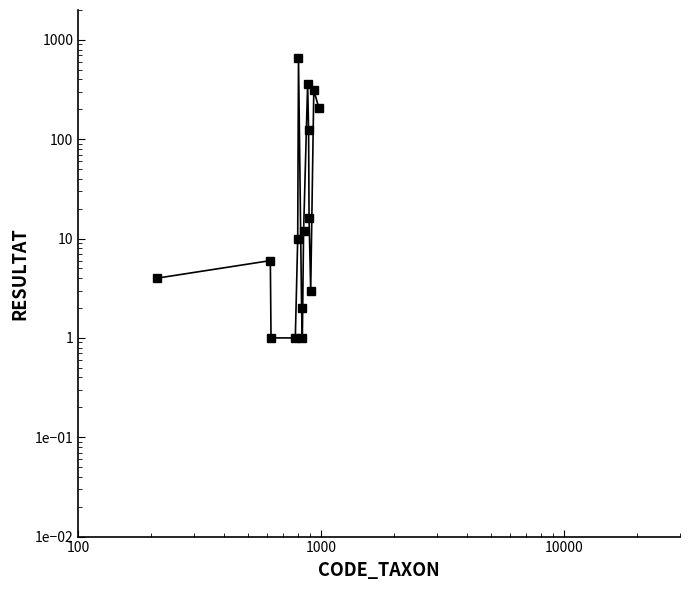

How many lines are shown in the chart?

1